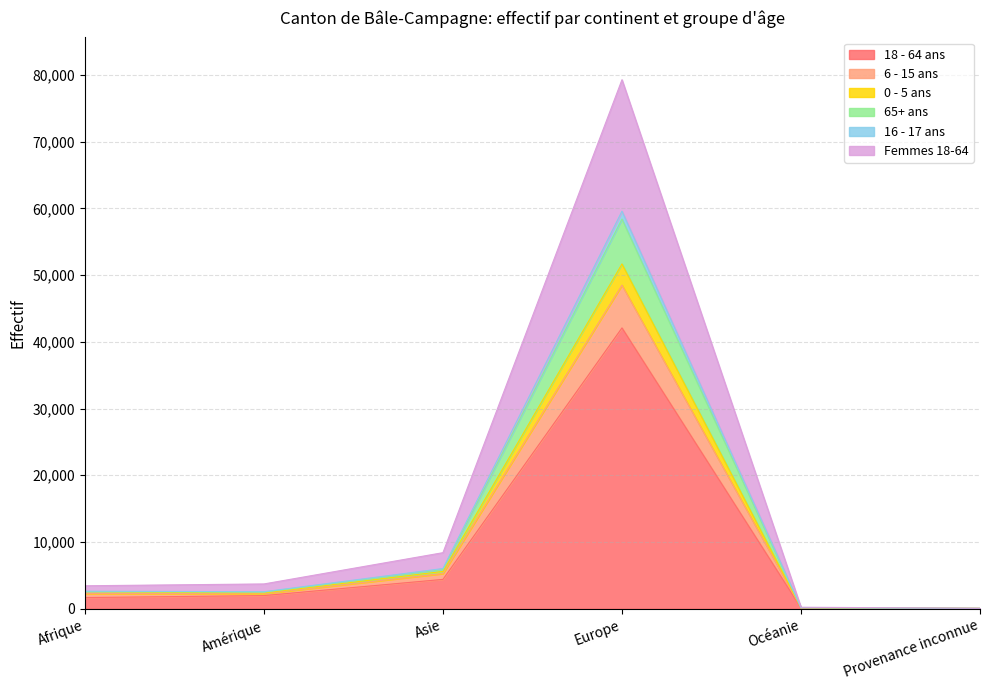

How many lines are shown in the chart?

6